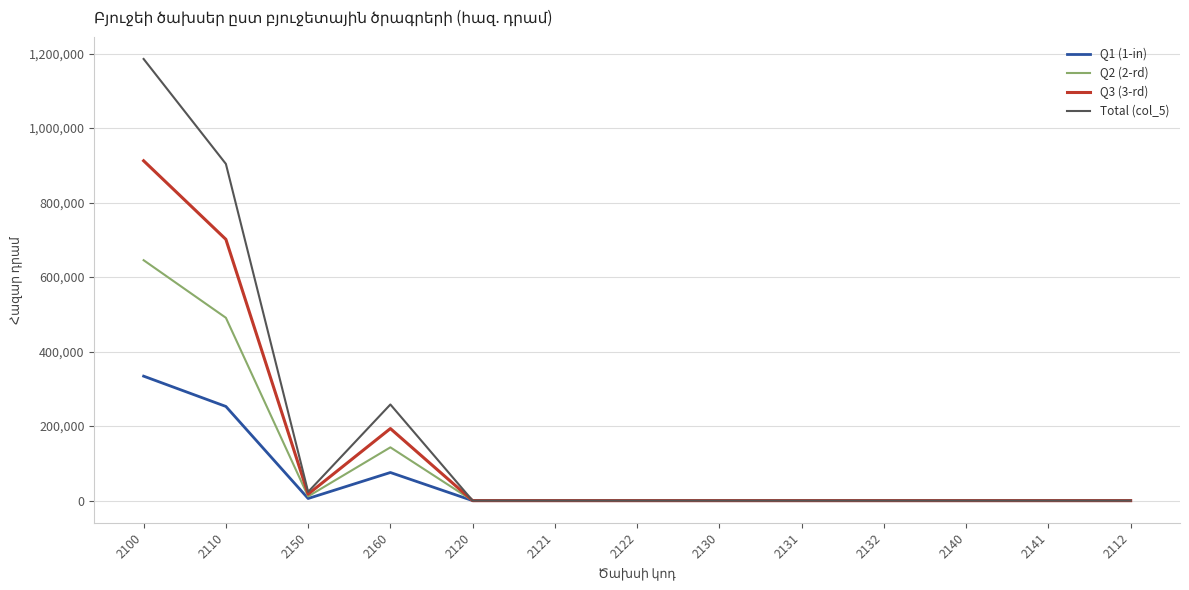

List the series in order of their peak value, highest first.

Total (col_5), Q3 (3-rd), Q2 (2-rd), Q1 (1-in)